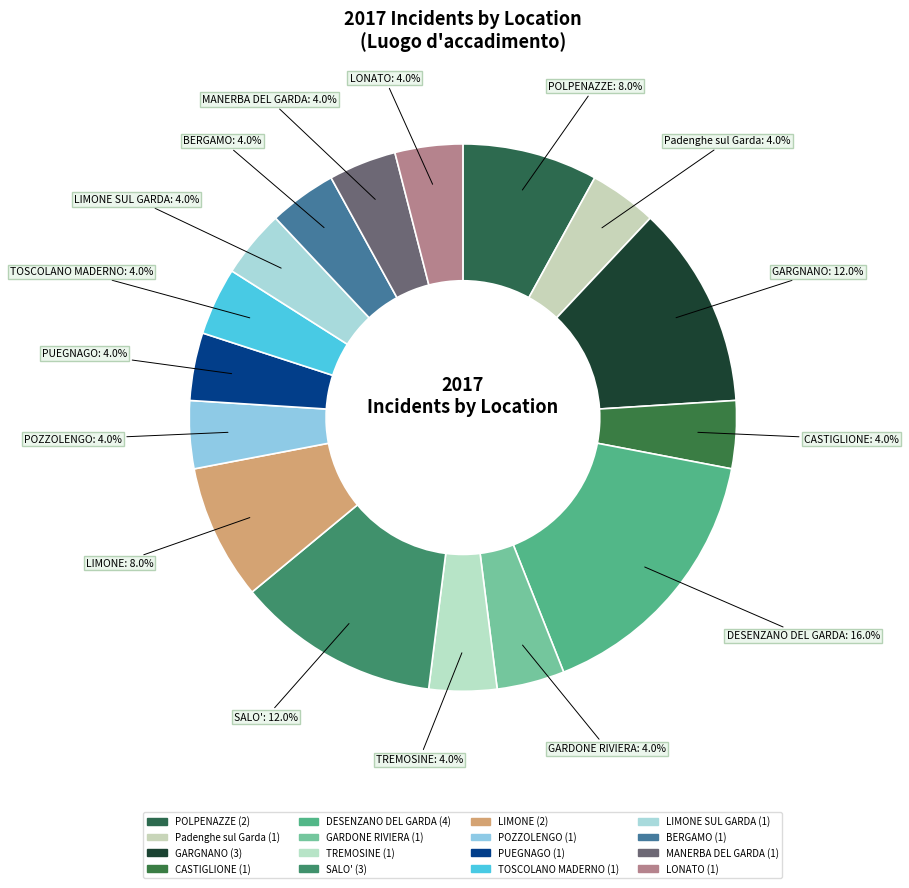

Count the number of slices in the pie.

16